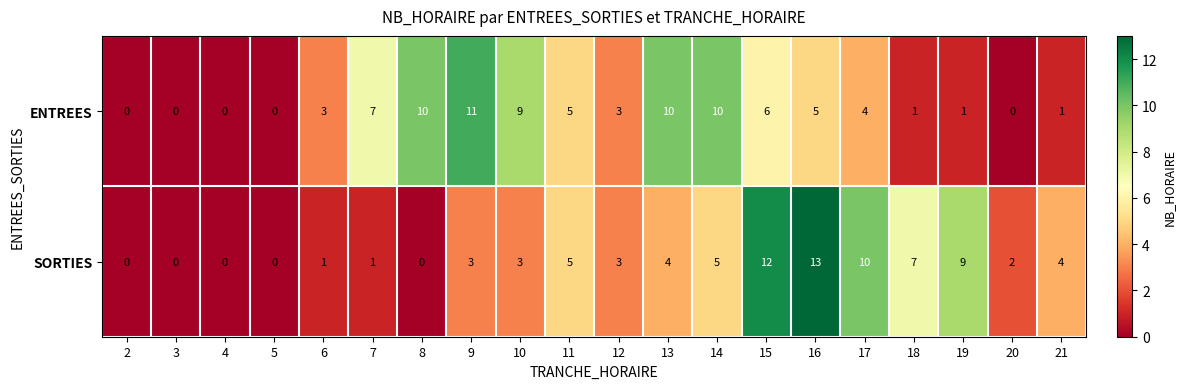

True or false: SORTIES has a value of 3 at 9.

True